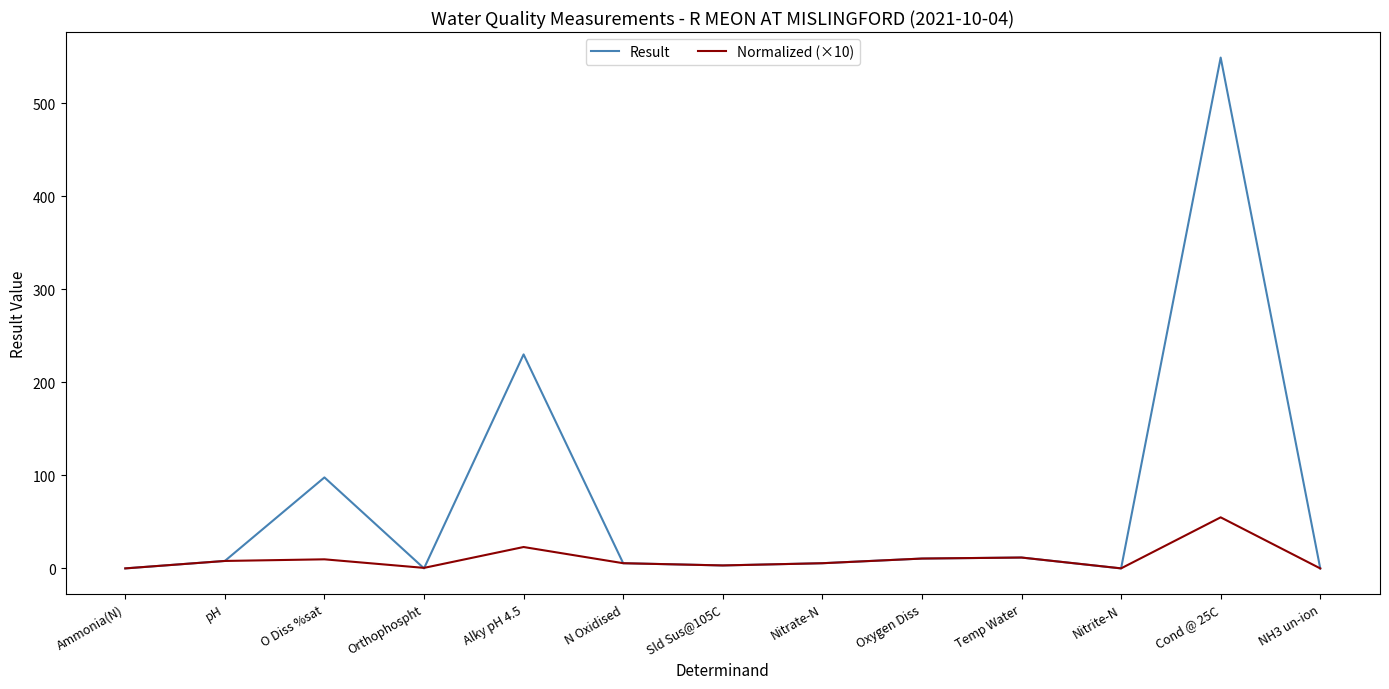

At which label is Result closest to 274?

Alky pH 4.5